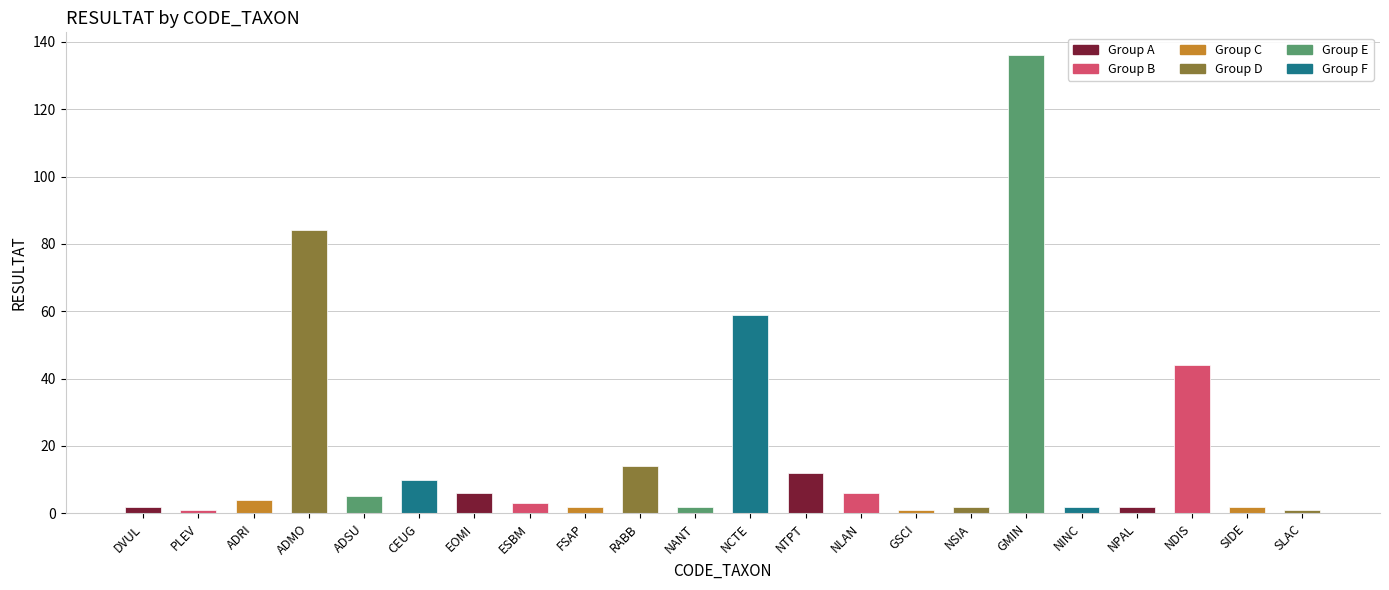

Where is the data nearest to the value 68?

NCTE